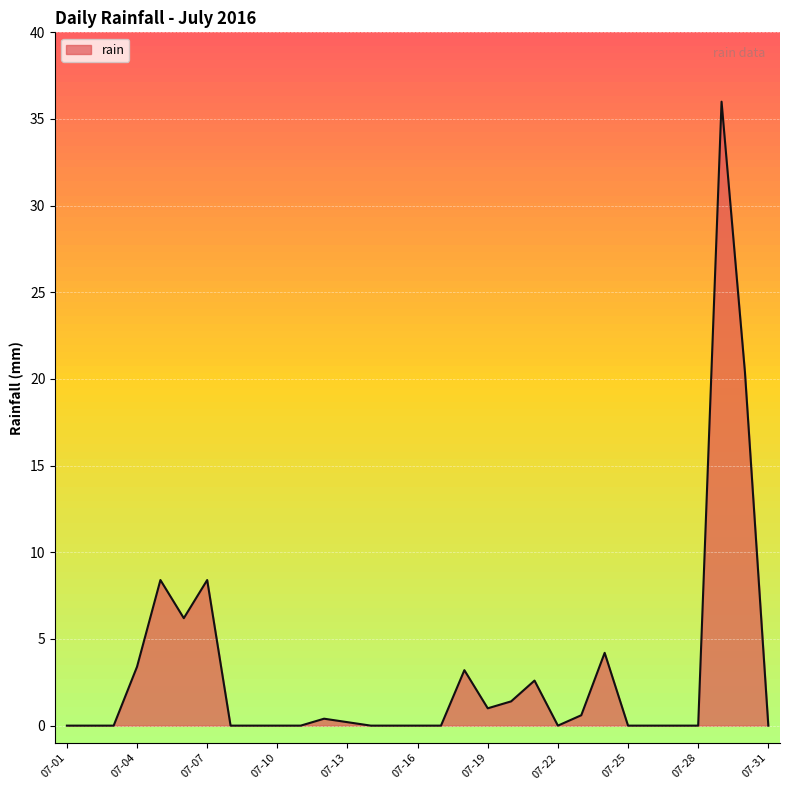

What is the difference between the maximum and minimum values?

36.0